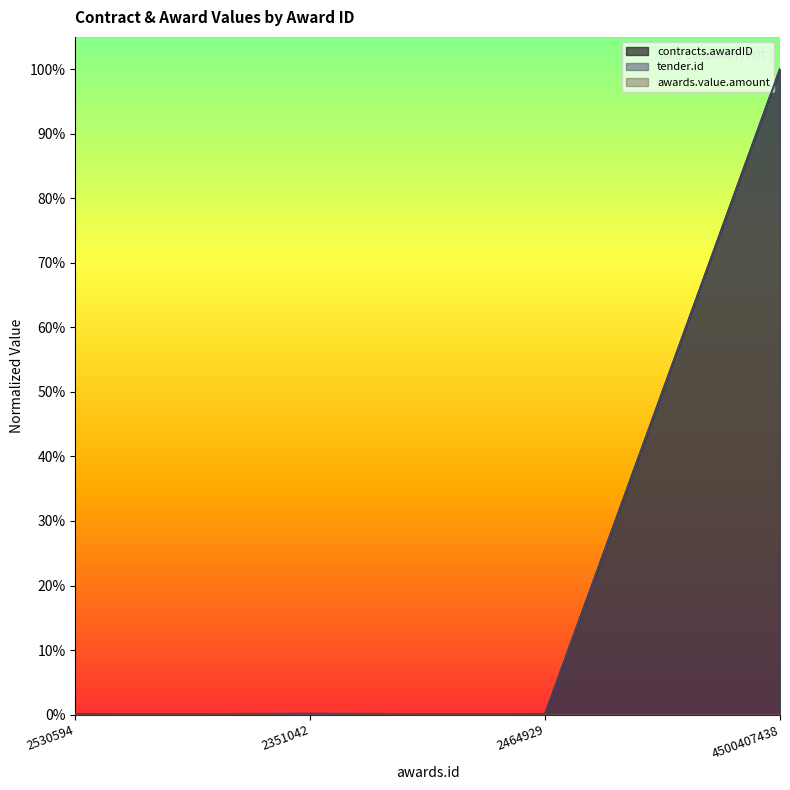

What are all the series names shown in the legend?

contracts.awardID, tender.id, awards.value.amount